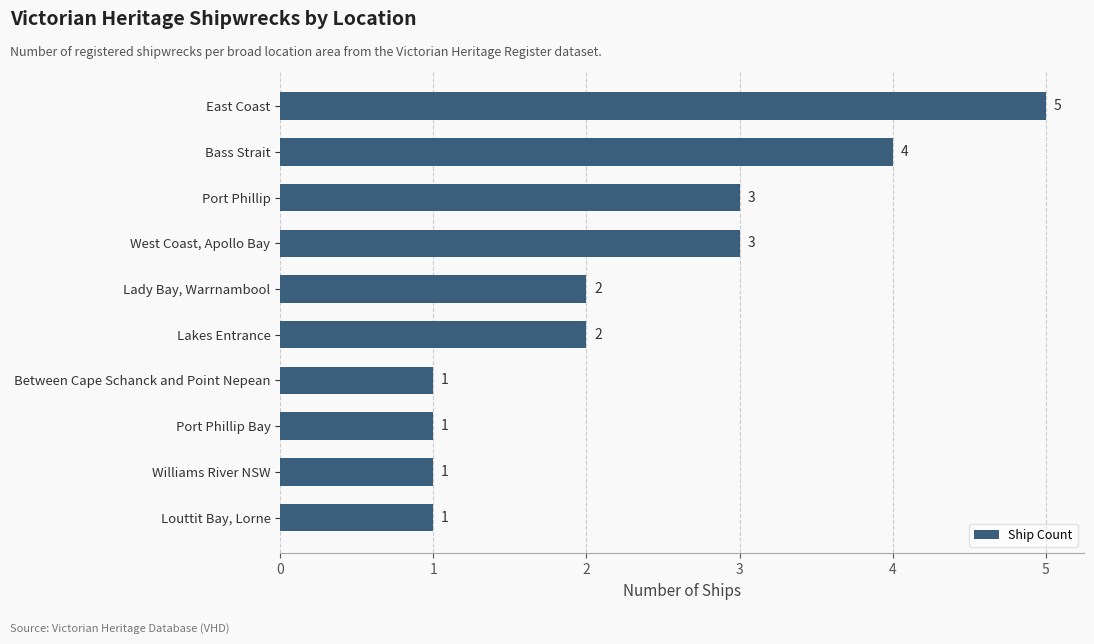

Is it true that the value at West Coast, Apollo Bay is 3?

True